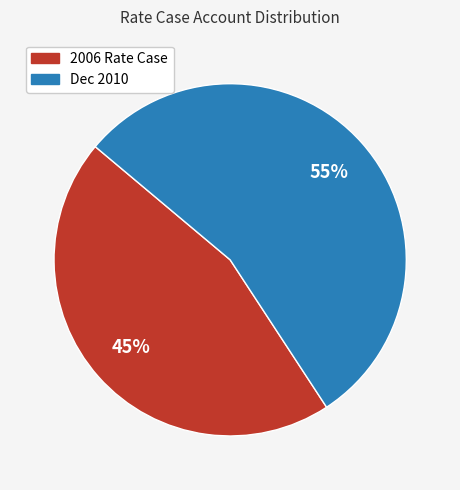

To the nearest percent, what is the average slice percentage?

50%